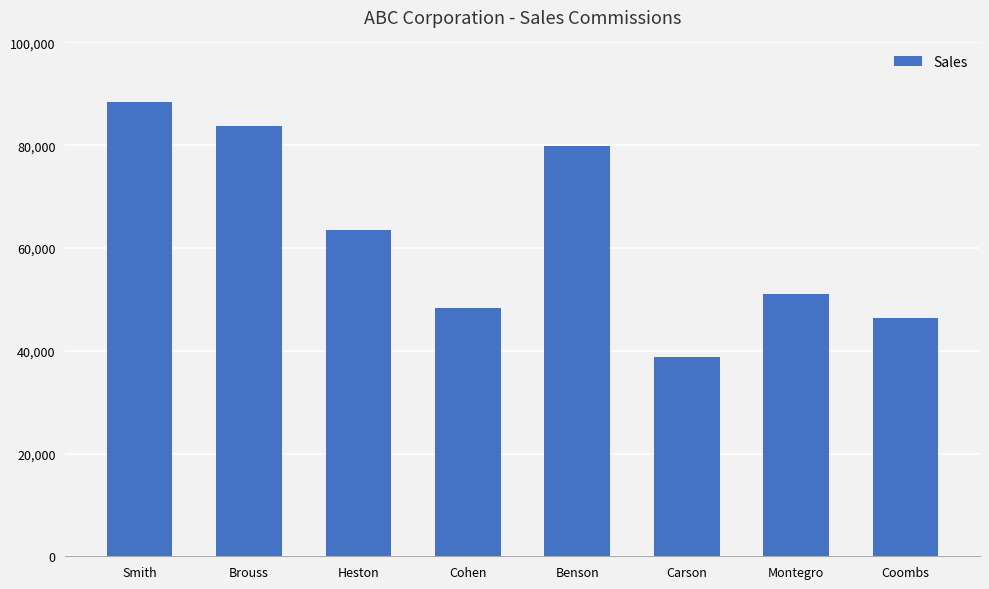

What is the greatest value displayed?

88450